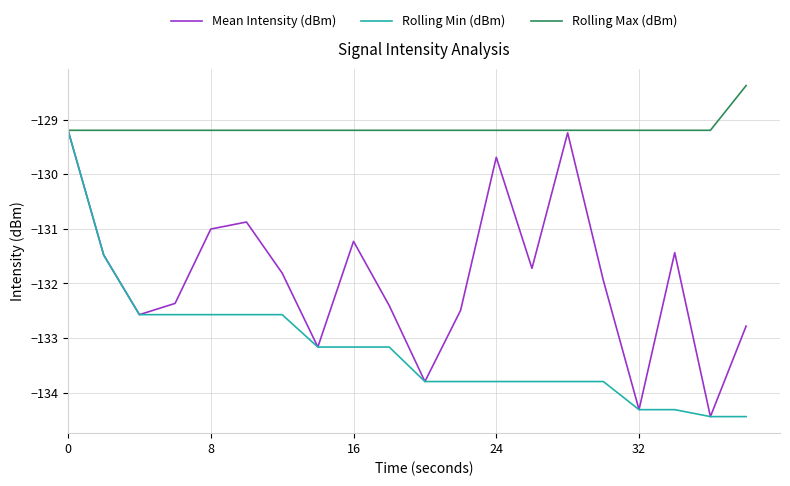

Which series has the largest total across all categories?

Rolling Max (dBm)